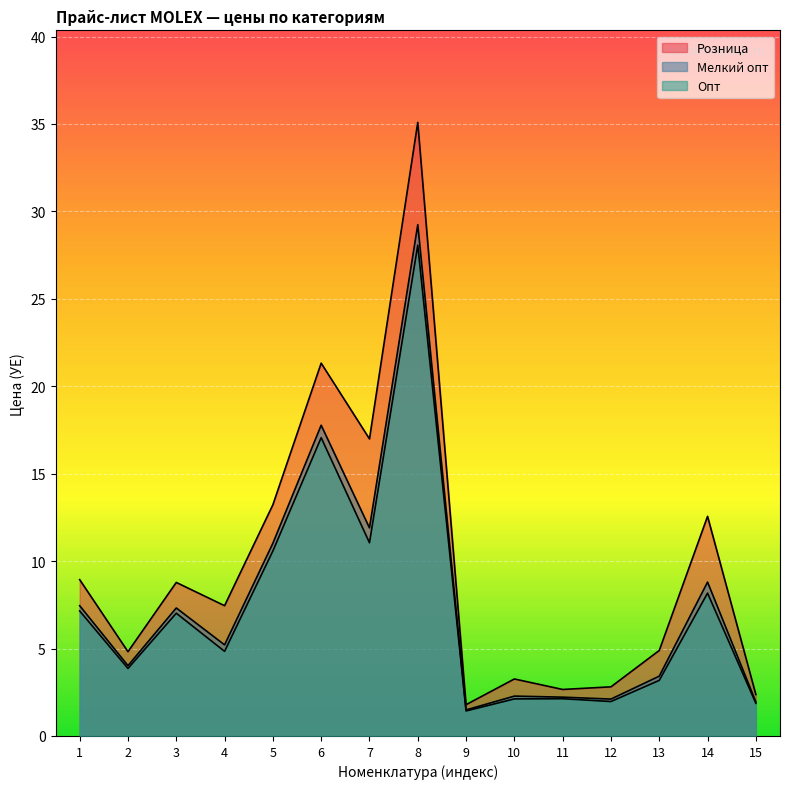

True or false: Розница and Опт cross at least once.

False